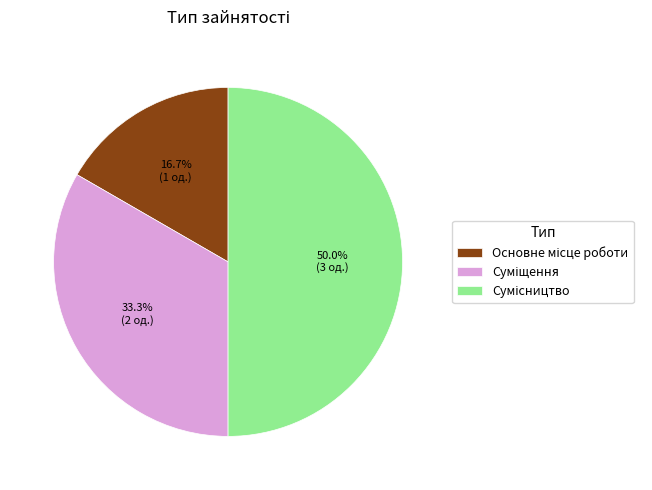

How many slices are in this pie chart?

3